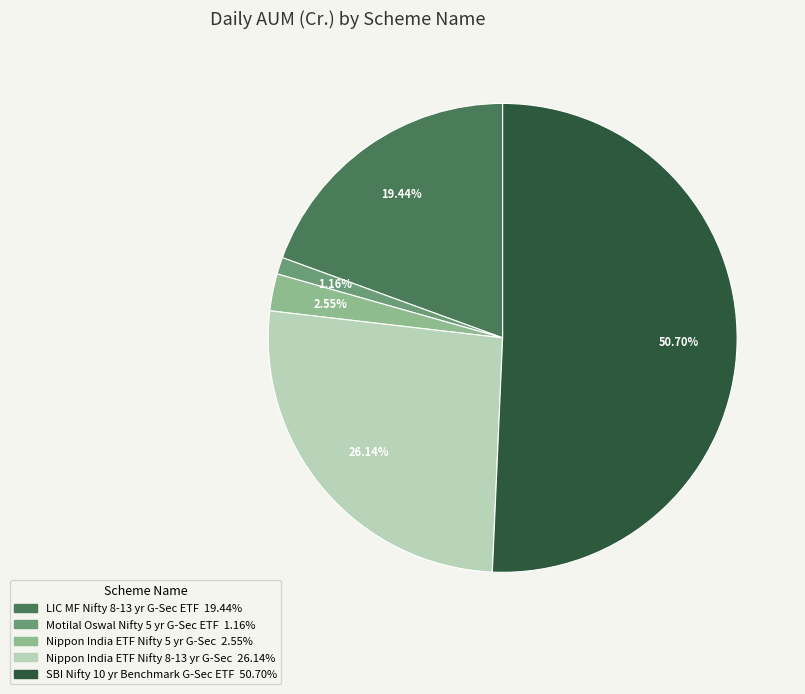

Is there any slice that represents more than half of the pie?

Yes